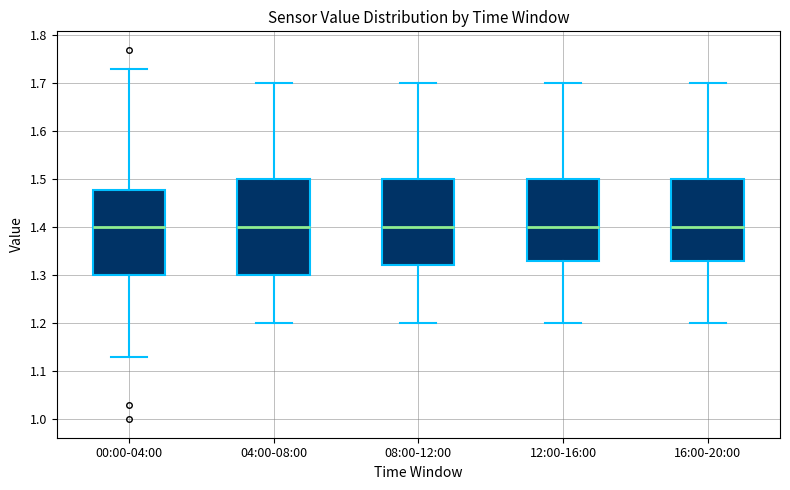

Comparing the boxes themselves (not the whiskers), which one is the tallest?

04:00-08:00